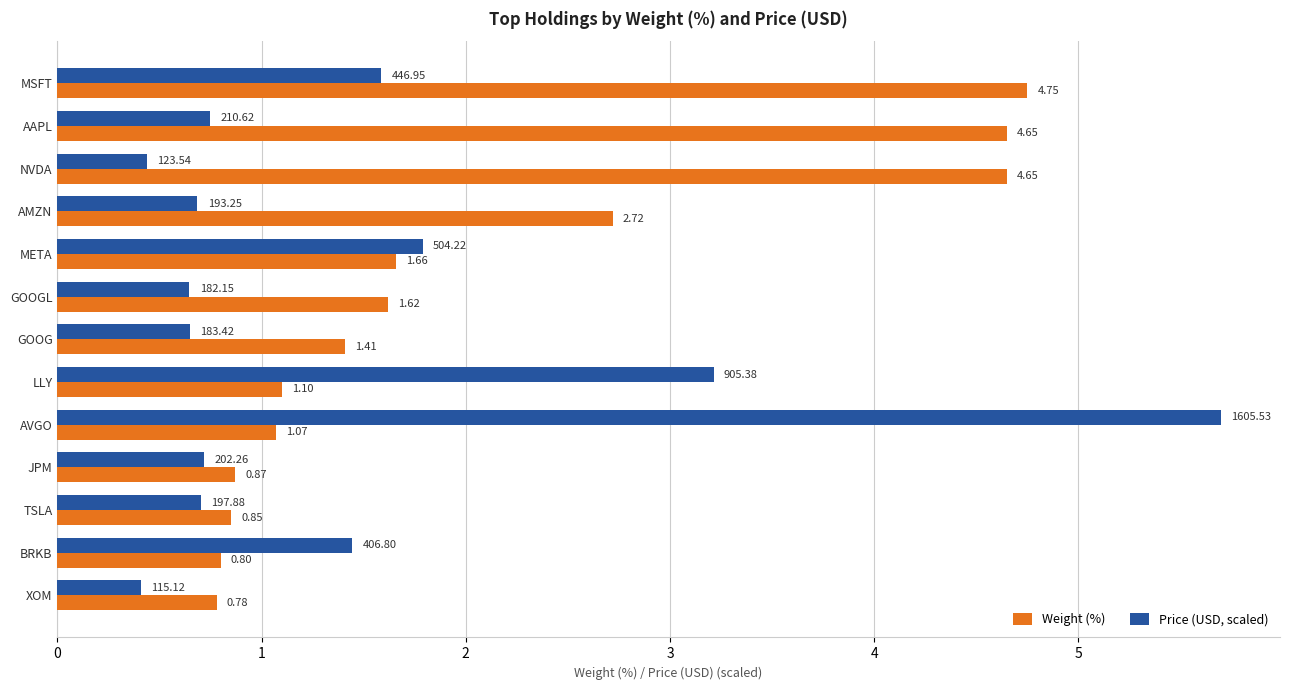

How many categories are shown in the chart?

13